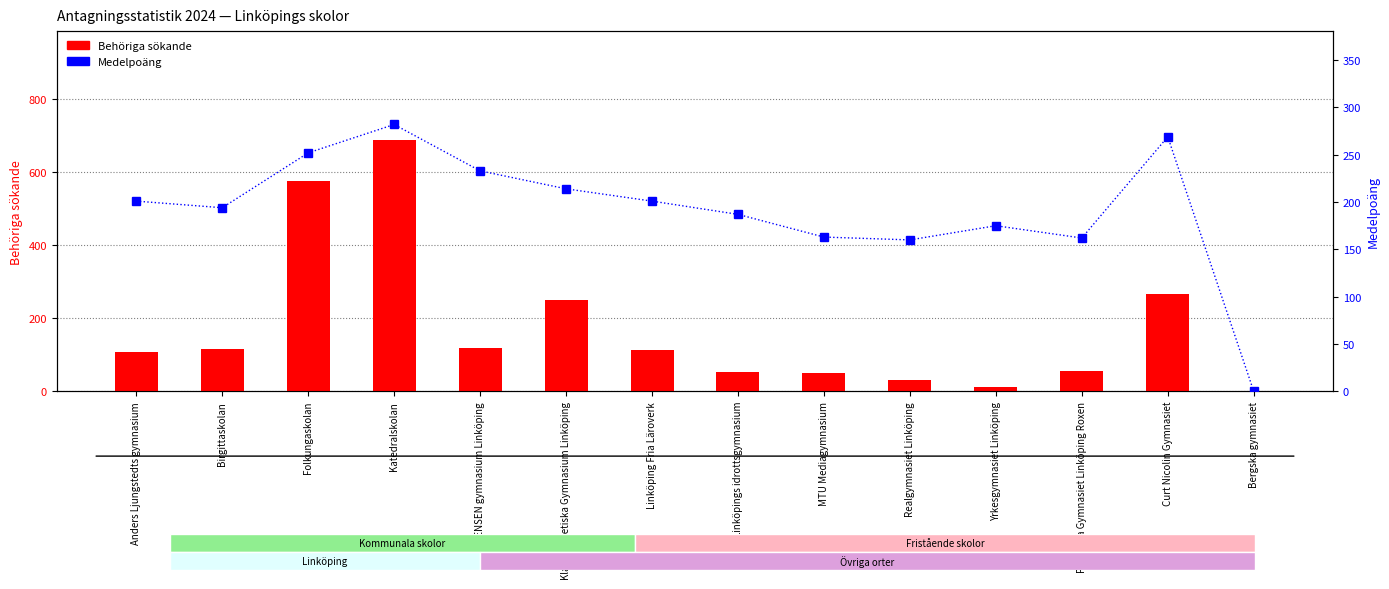

True or false: Behöriga sökande has a value of 12 at Yrkesgymnasiet Linköping.

True